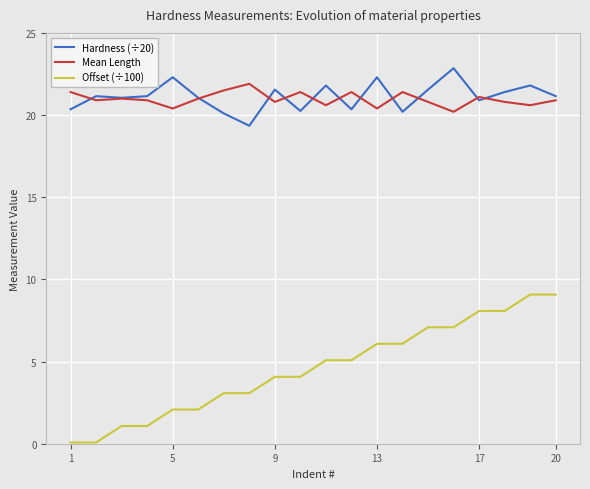

True or false: Mean Length and Offset (÷100) cross at least once.

False